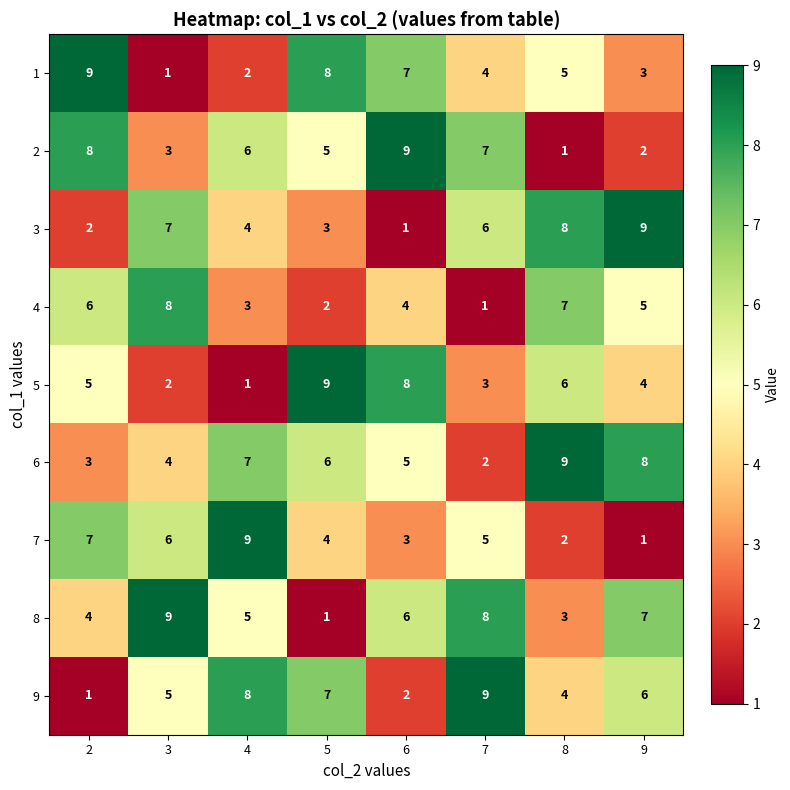

What is the spread (max minus min) of values at 2?

8